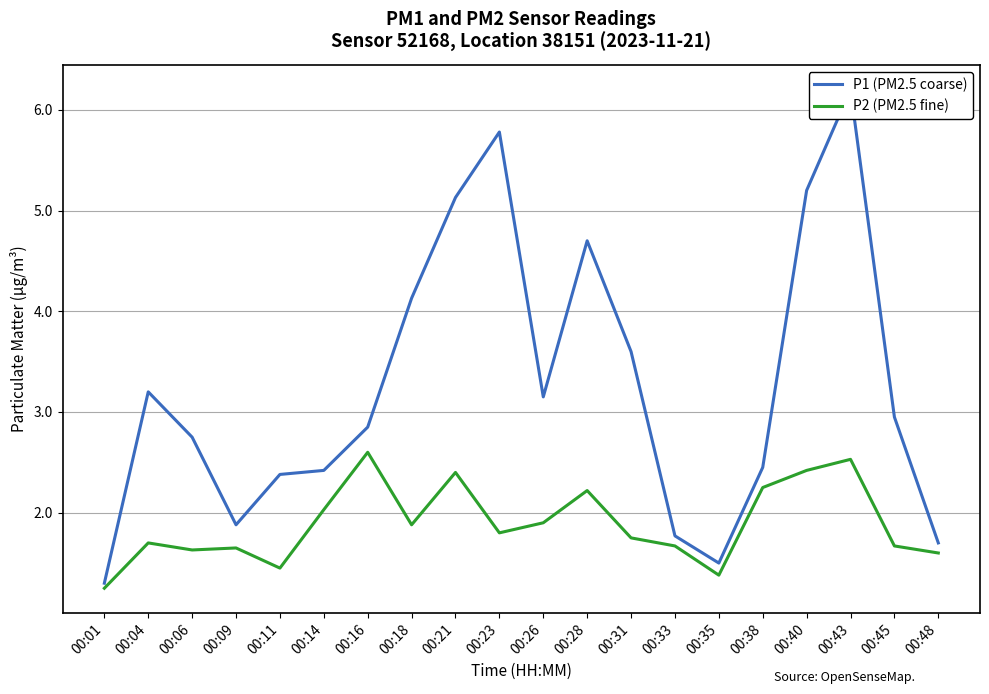

How many values in the P1 (PM2.5 coarse) series exceed 2?

15